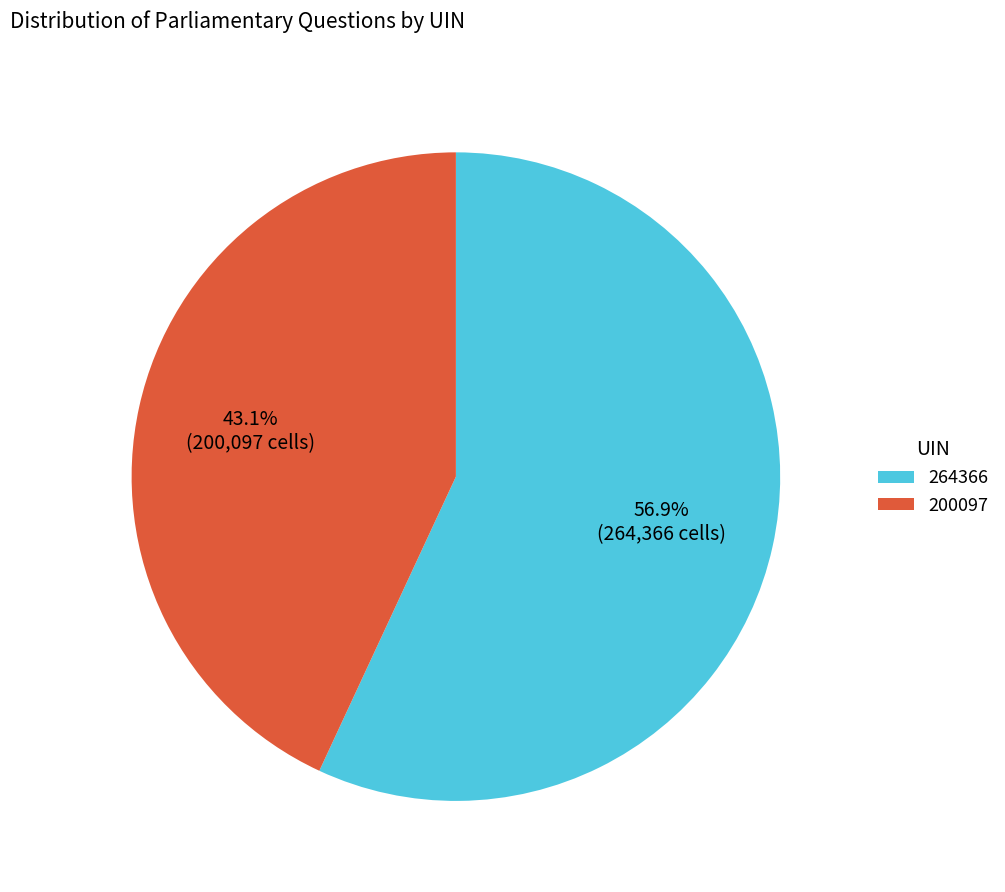

What is the majority slice?

264366